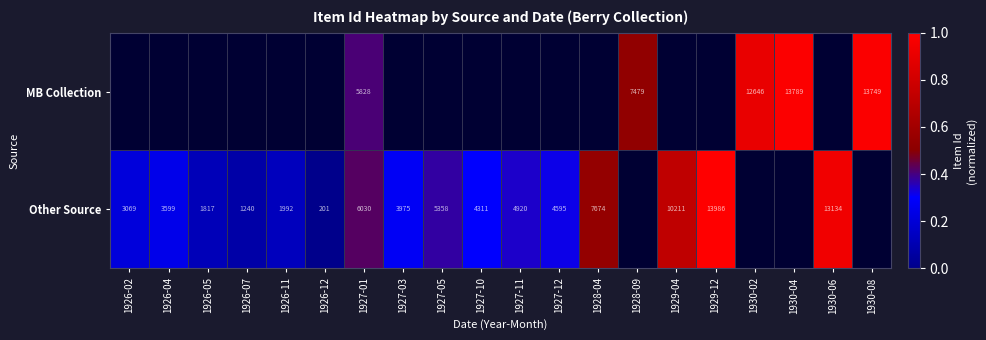

What is the approximate value of Other Source at 1927-05?

0.4